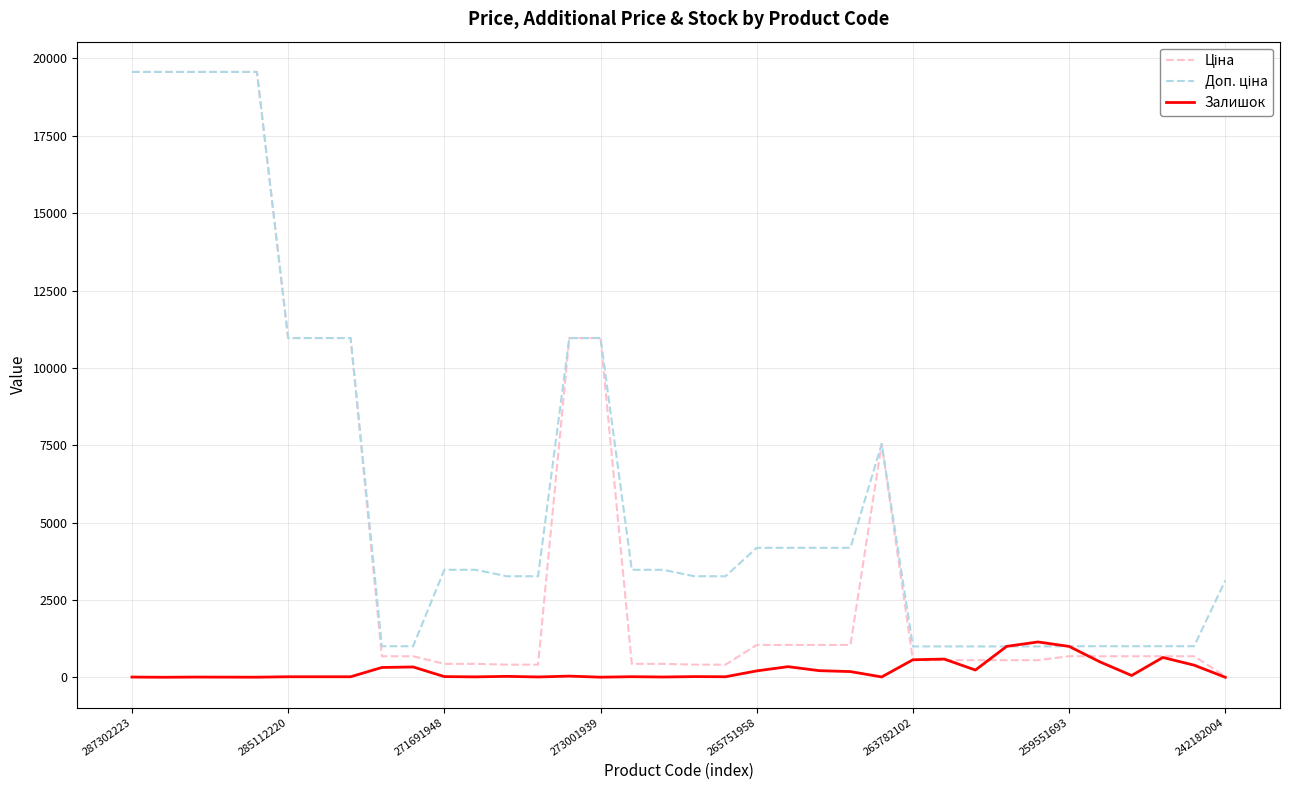

What is the value of the Доп. ціна point at the 27th from the left?

997.5